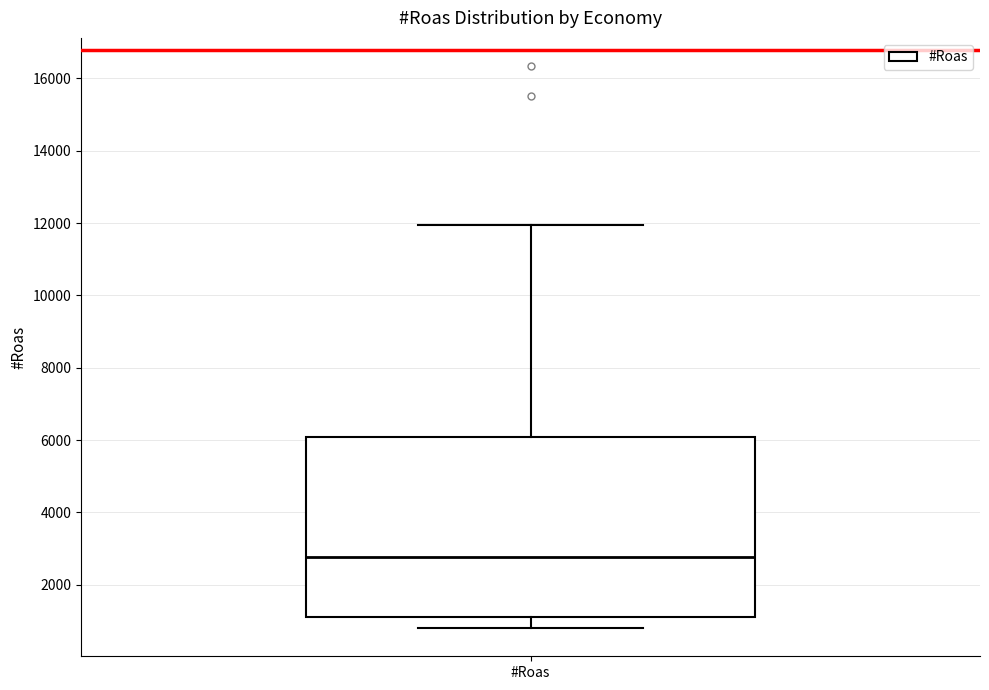

Read this box plot against the y-axis: the position of the median line, the range covered by the box, and the ends of both whiskers. The values are not printed on the chart, so give them approximately, as read against the axis.

median 2800, box 1200 to 6000, whiskers 800 to 12000